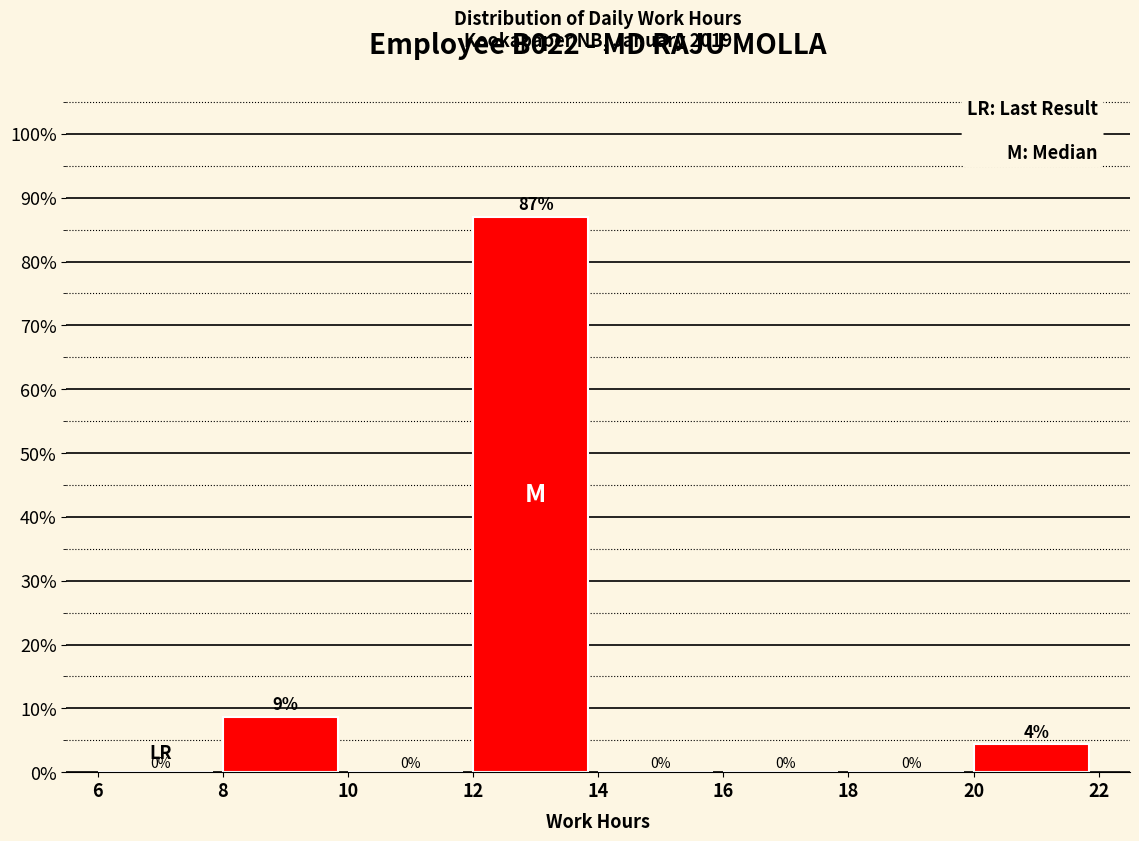

Which range on the x-axis has the tallest bar?

12 to 14